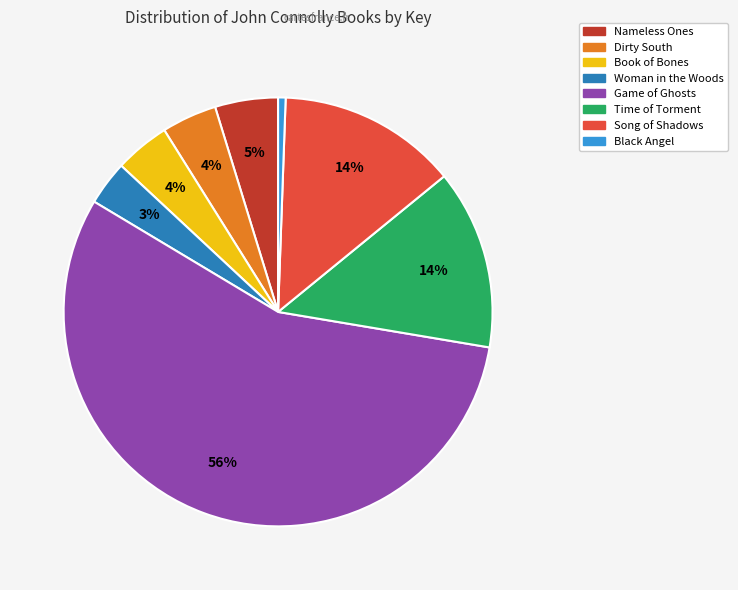

Does Woman in the Woods account for over 50% of the chart?

No